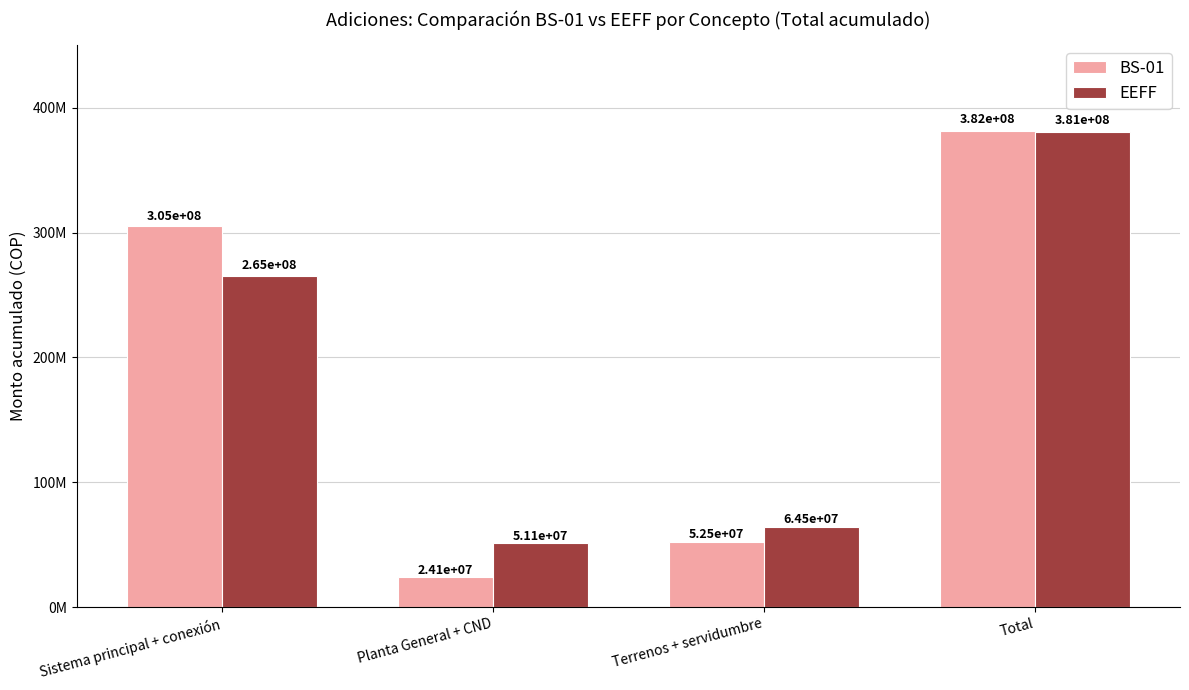

What is the total value across all series at Sistema principal + conexión?

570316958.1